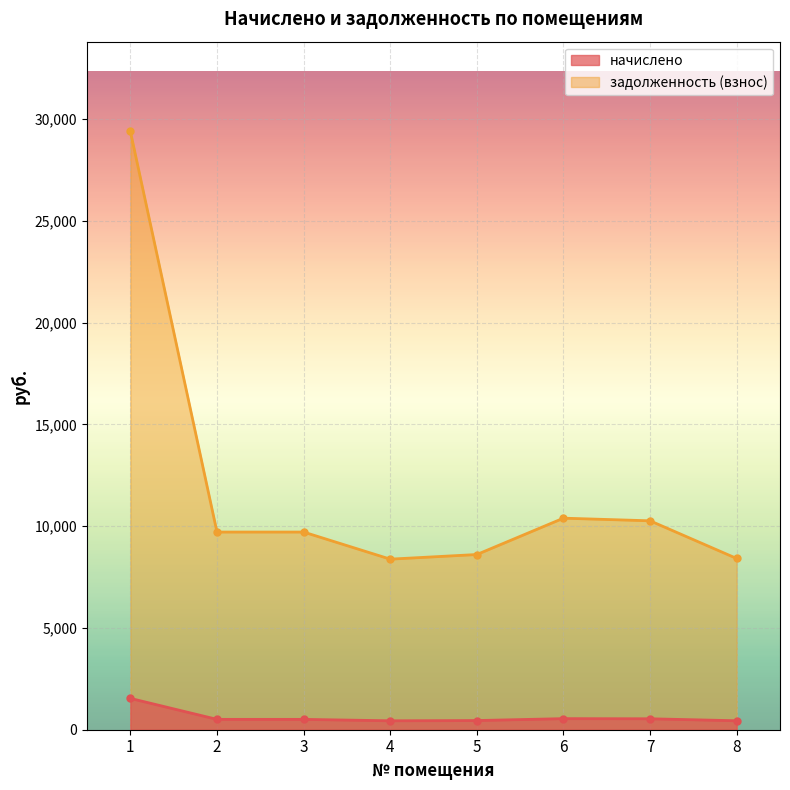

Which series has the widest spread of values?

задолженность (взнос)